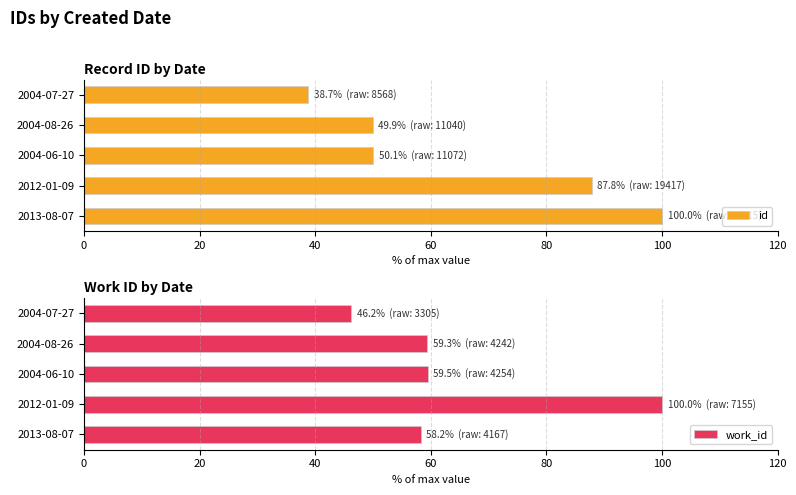

How many series are shown in this chart?

2